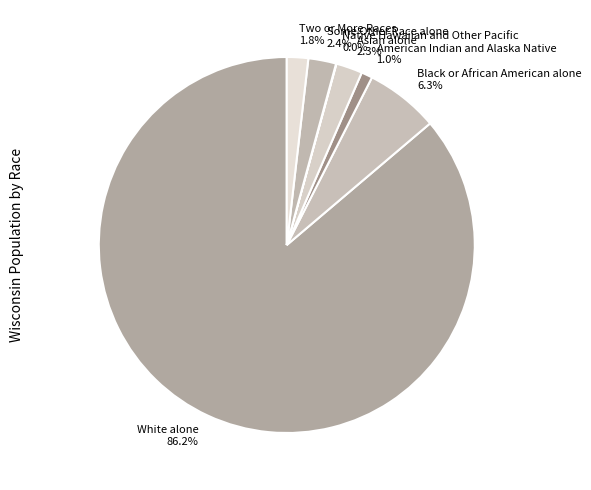

What is the smallest slice in the pie chart?

Native Hawaiian and Other Pacific